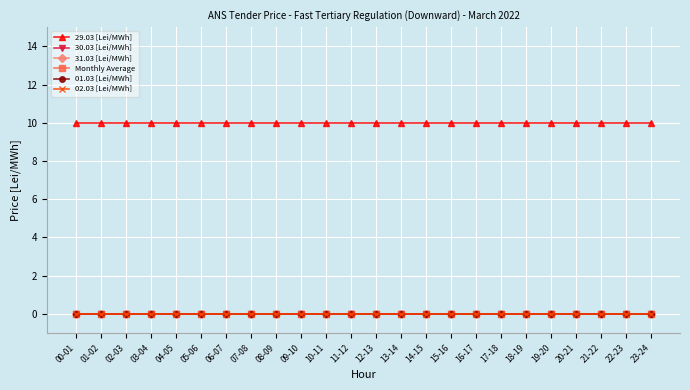

Rank the series at 22-23 from lowest to highest value.

30.03 [Lei/MWh], 31.03 [Lei/MWh], Monthly Average, 01.03 [Lei/MWh], 02.03 [Lei/MWh], 29.03 [Lei/MWh]